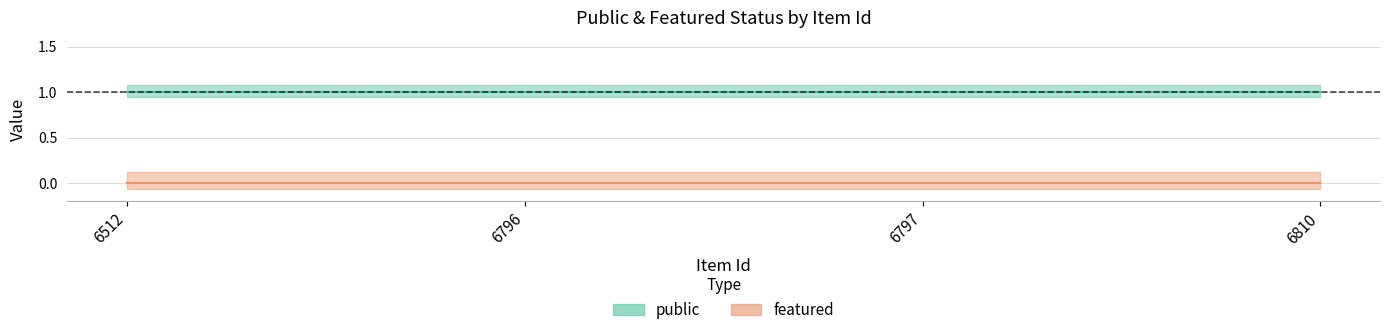

True or false: featured and public intersect in this chart.

False